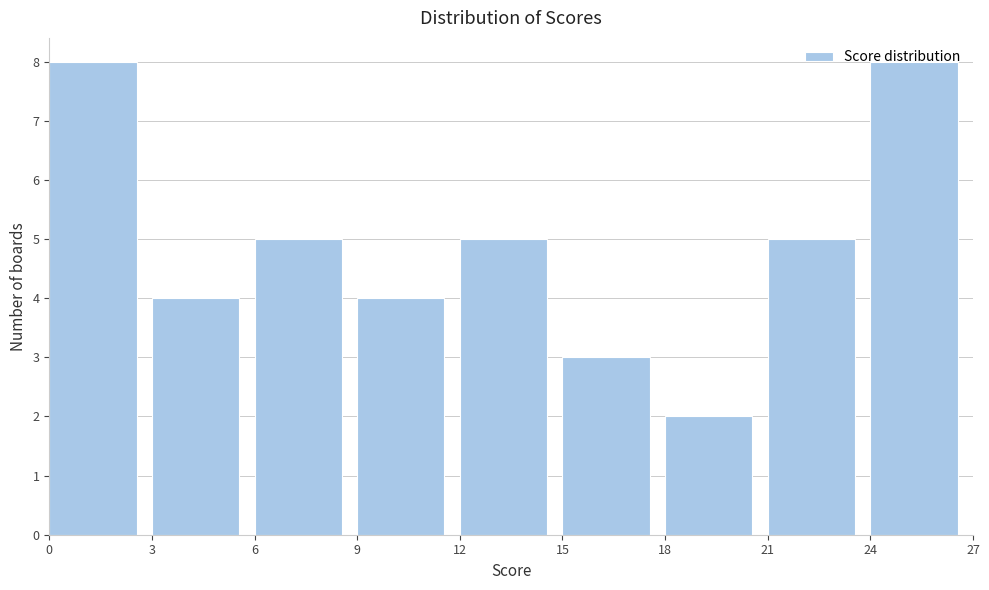

Reading left to right, transcribe this chart: for each bar, give the range it covers on the x-axis and its height. The values are not printed on the chart, so give them approximately, as read against the axis.

0 to 3: 8
3 to 6: 4
6 to 9: 5
9 to 12: 4
12 to 15: 5
15 to 18: 3
18 to 21: 2
21 to 24: 5
24 to 27: 8